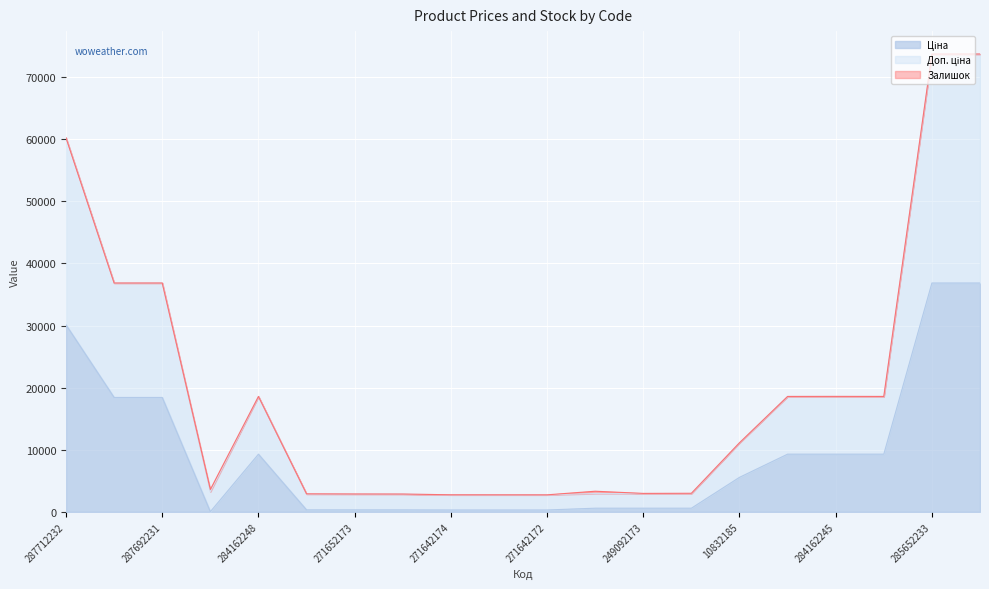

How many data points in Ціна are above 5560?

10